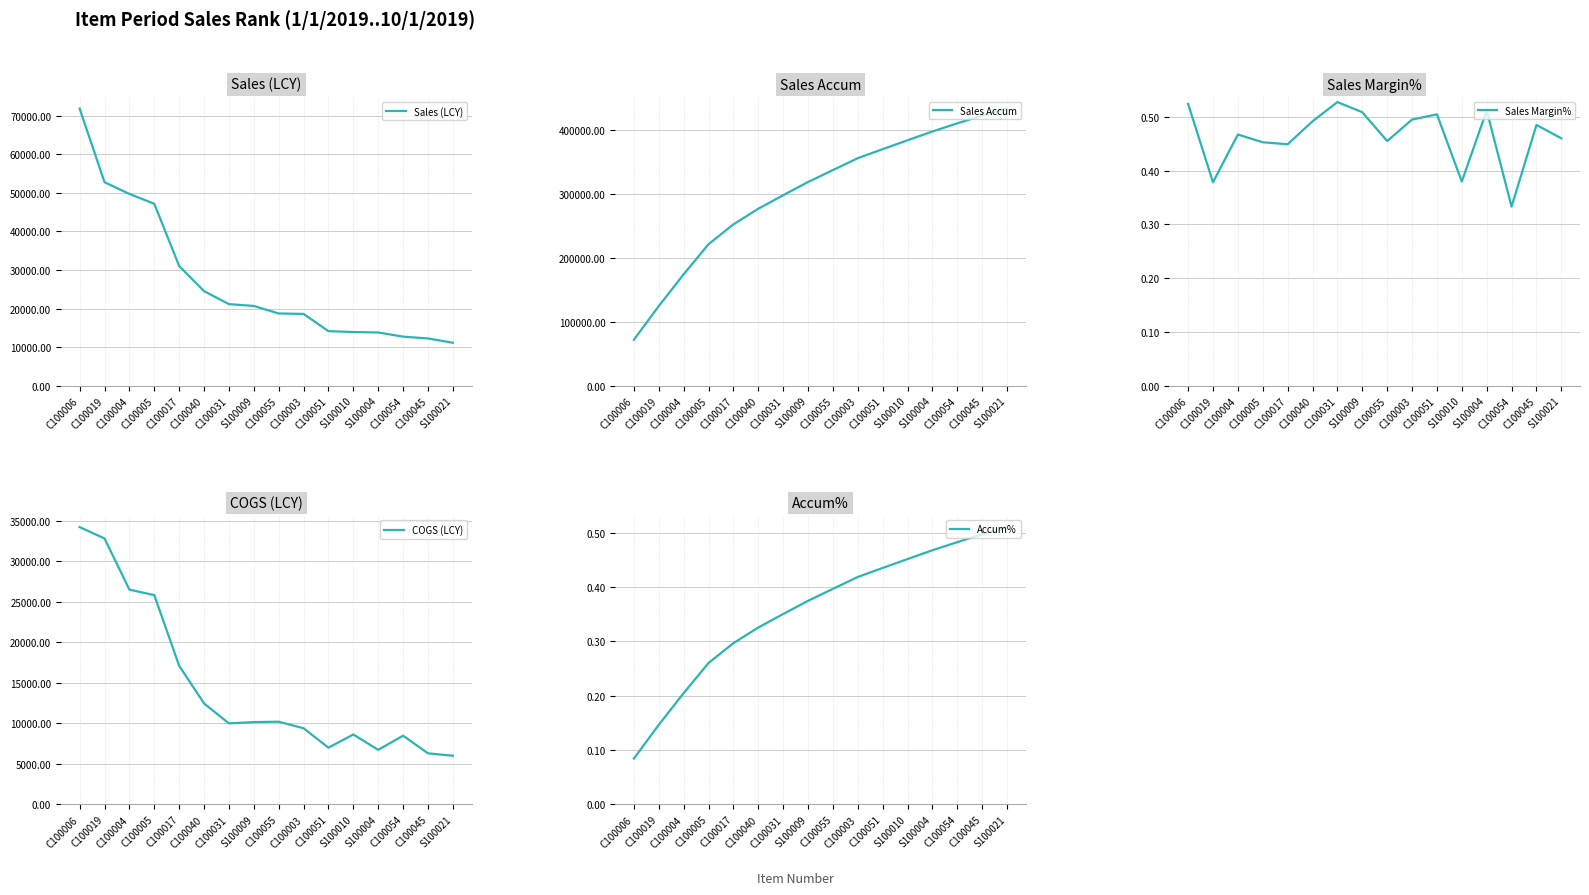

Which series has the largest total across all categories?

Sales Accum